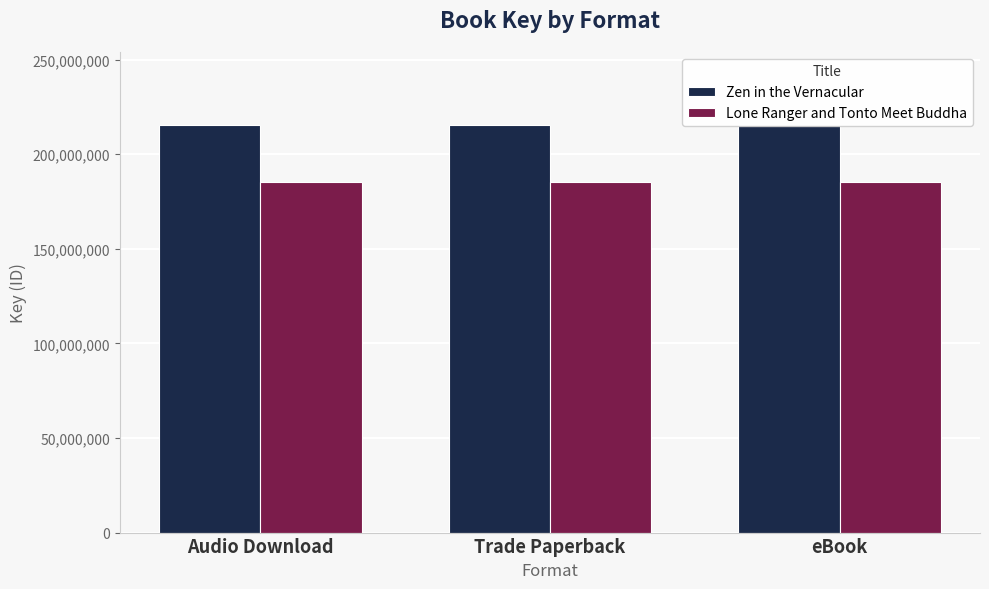

What are all the series names shown in the legend?

Zen in the Vernacular, Lone Ranger and Tonto Meet Buddha